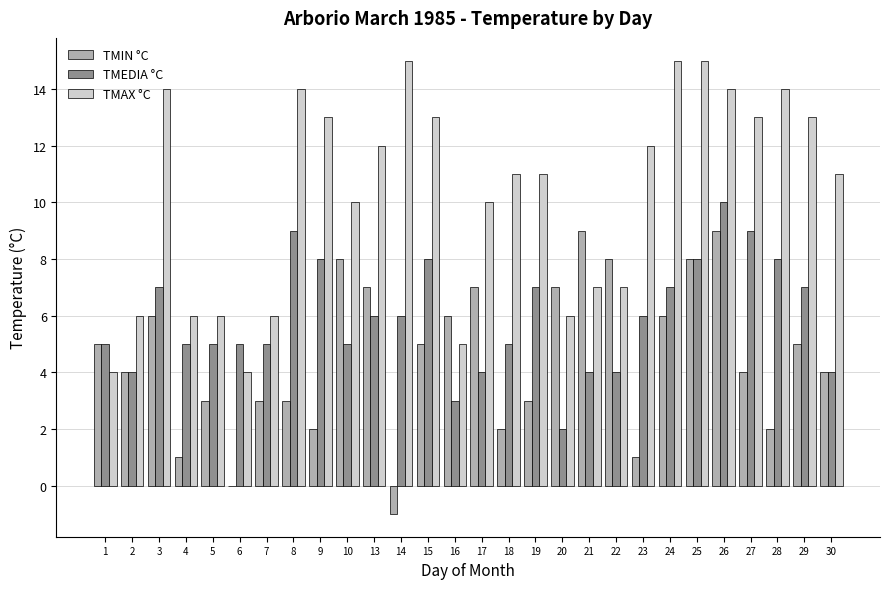

The value of TMIN °C at 17 is 7. True or false?

True